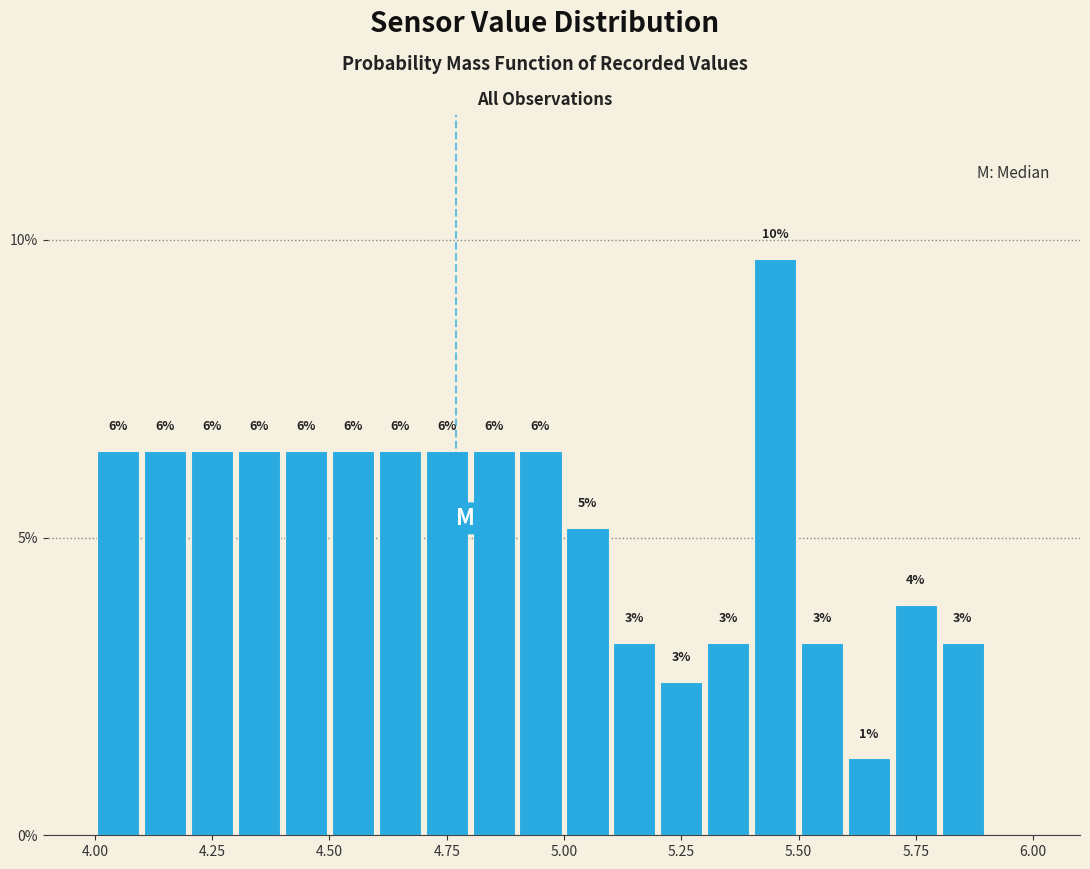

Read against the x-axis, roughly where is the centre of the tallest bar?

5.45